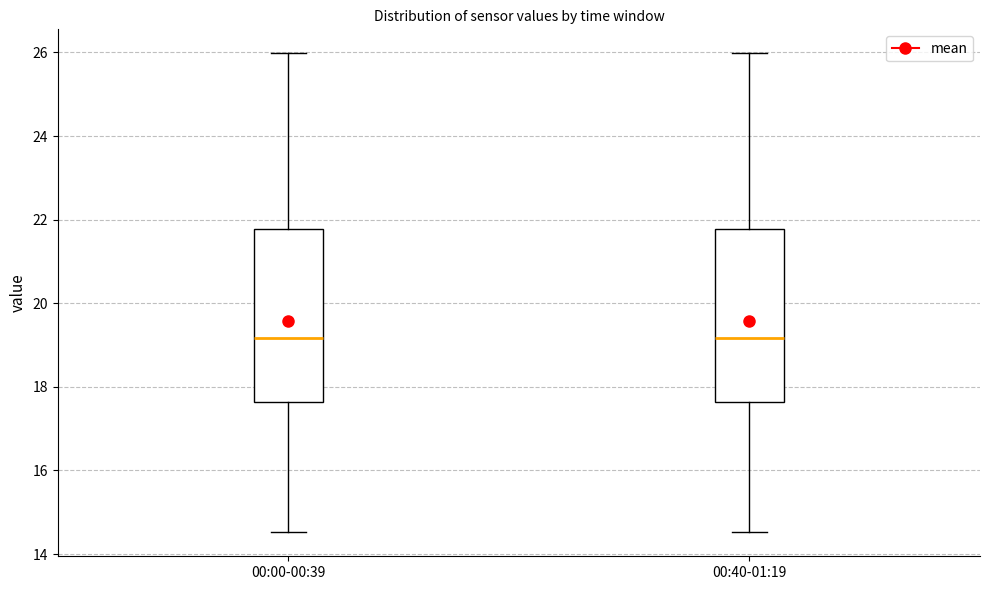

Reading left to right, transcribe this box plot: for each box, give where its median line is, the range the box spans, and where its two whiskers end, as read against the y-axis. The values are not printed on the chart, so give them approximately, as read against the axis.

00:00-00:39: median 19.2, box 17.6 to 21.8, whiskers 14.6 to 26.0
00:40-01:19: median 19.2, box 17.6 to 21.8, whiskers 14.6 to 26.0